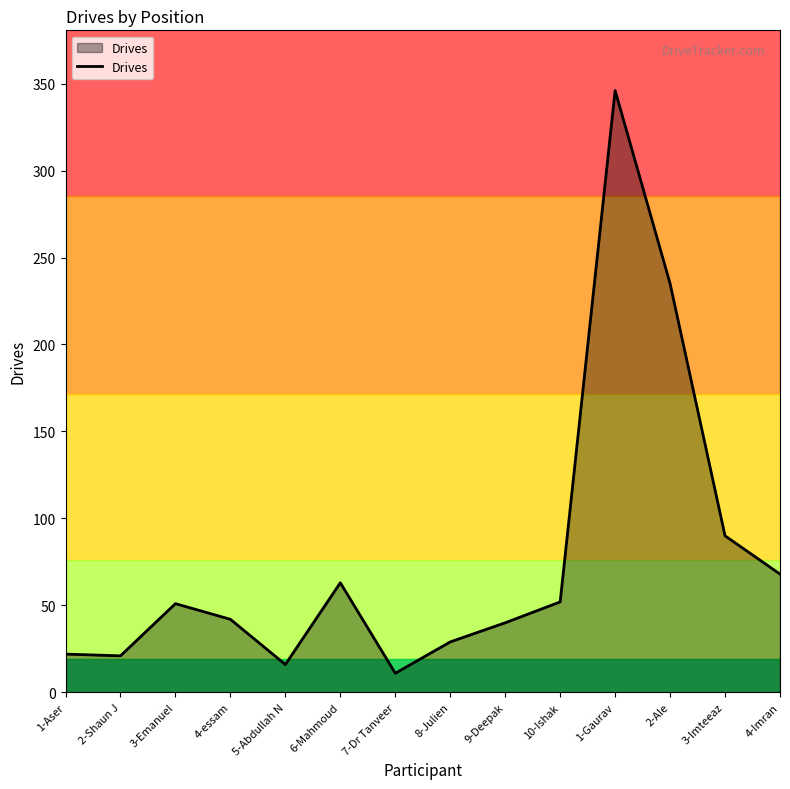

What is the ratio of the value at 5-Abdullah N to the value at 4-essam?

0.4